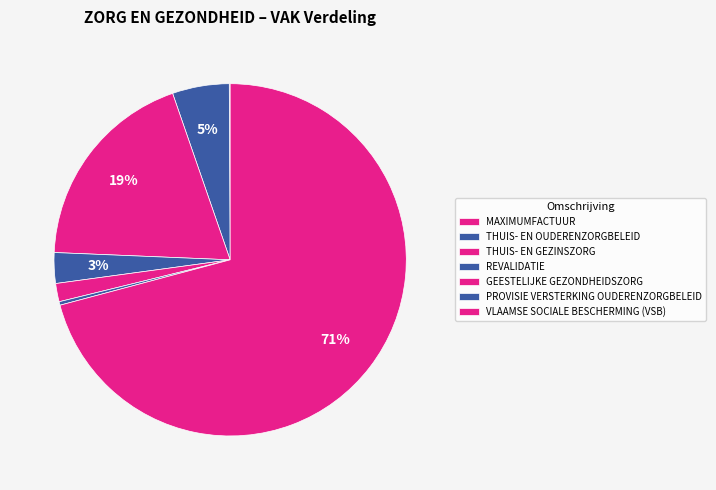

Is VLAAMSE SOCIALE BESCHERMING (VSB) the majority of the pie?

Yes